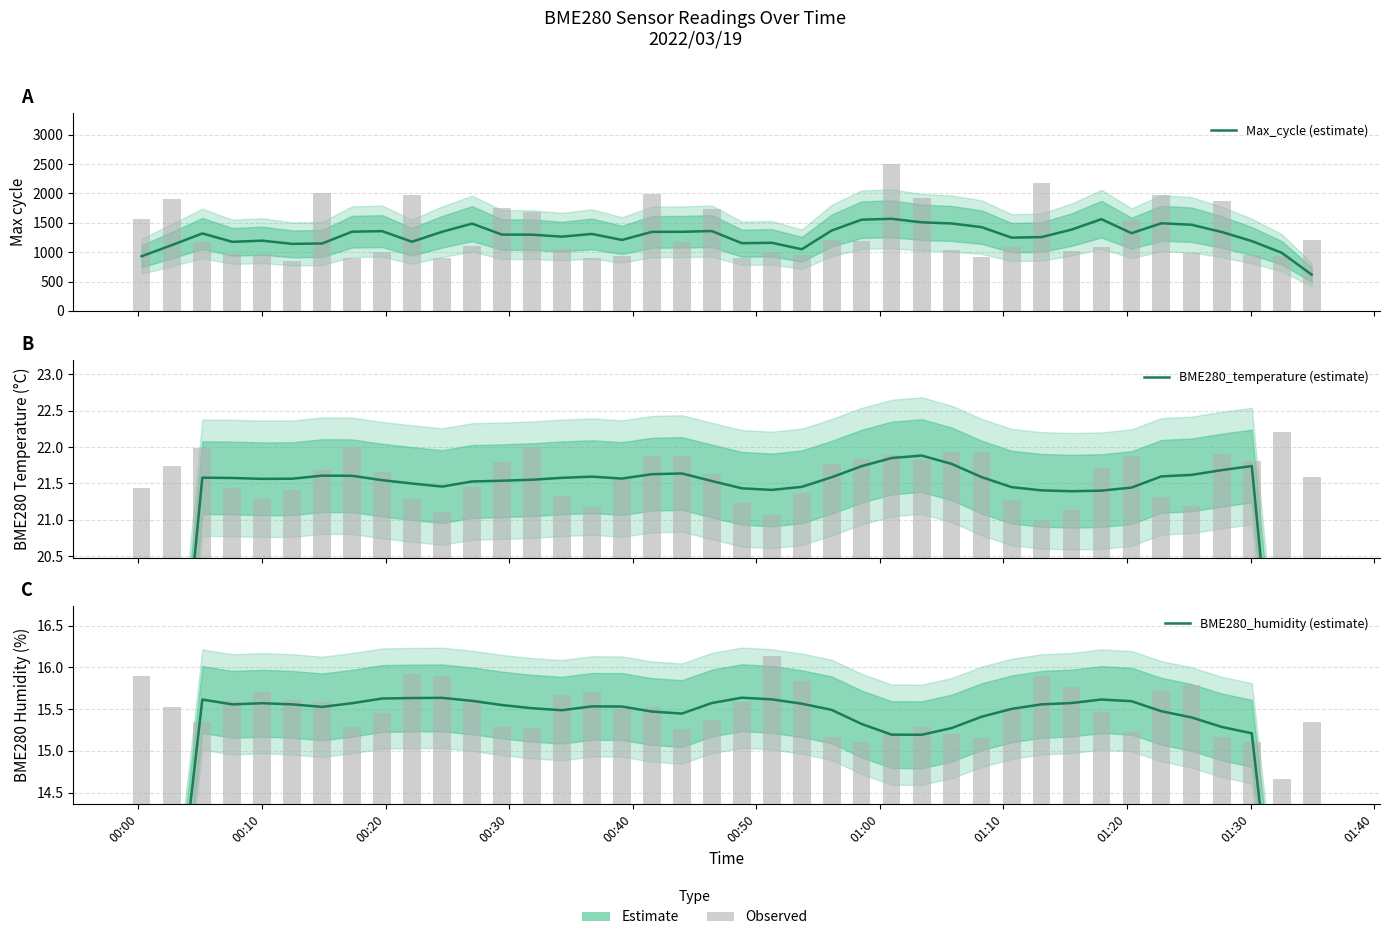

Is the value of Max_cycle (estimate) at 01:30 greater than the value of BME280_humidity (estimate) at 24?

Yes